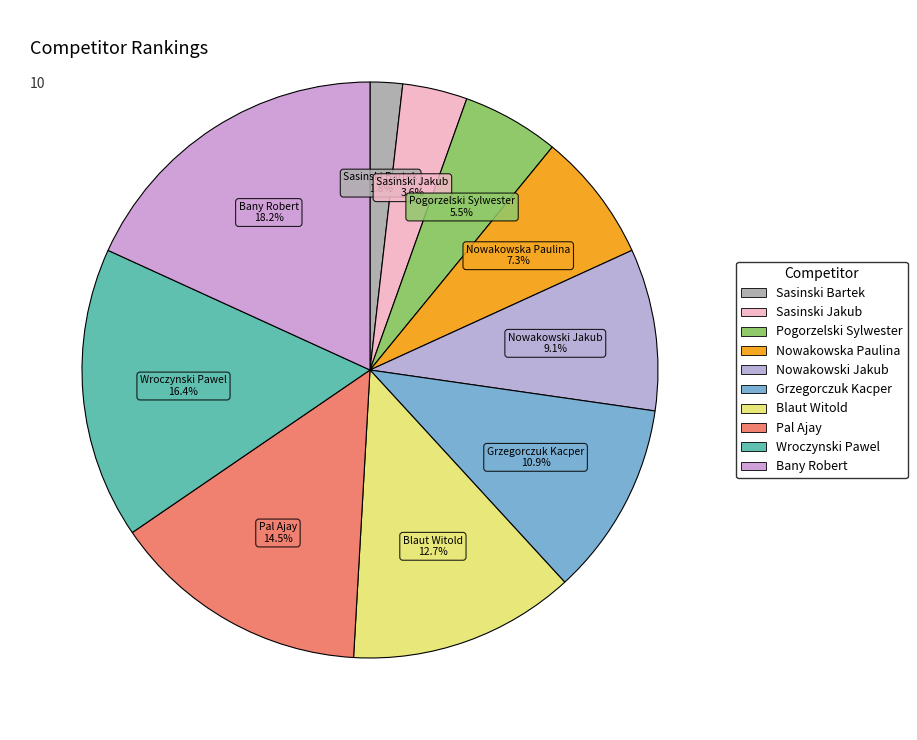

What percentage is the Sasinski Bartek slice, to the nearest percent?

2%